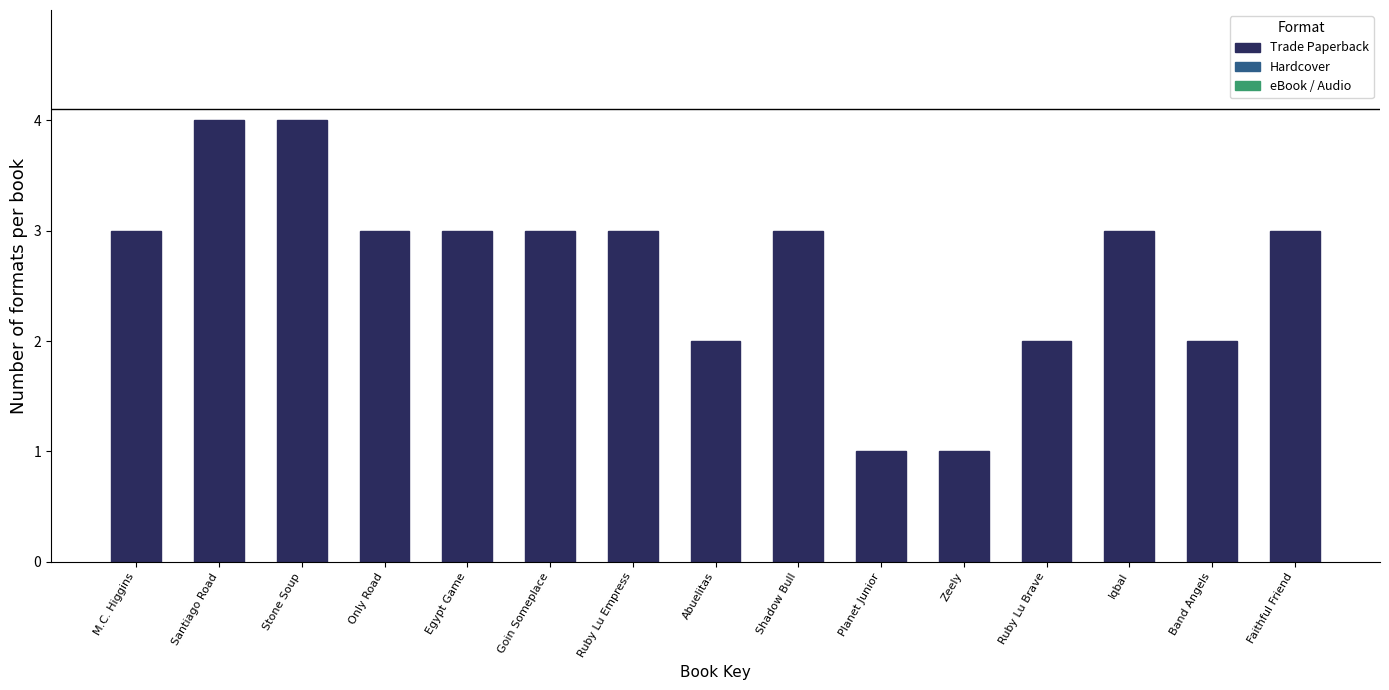

Reading left to right, transcribe all the data shown in this chart.

3	4	4	3	3	3	3	2	3	1	1	2	3	2	3